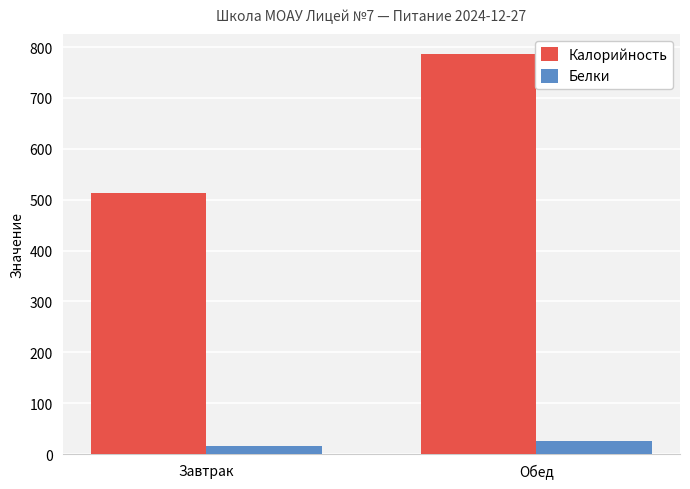

The Белки series shows 16.9 at Завтрак. True or false?

True